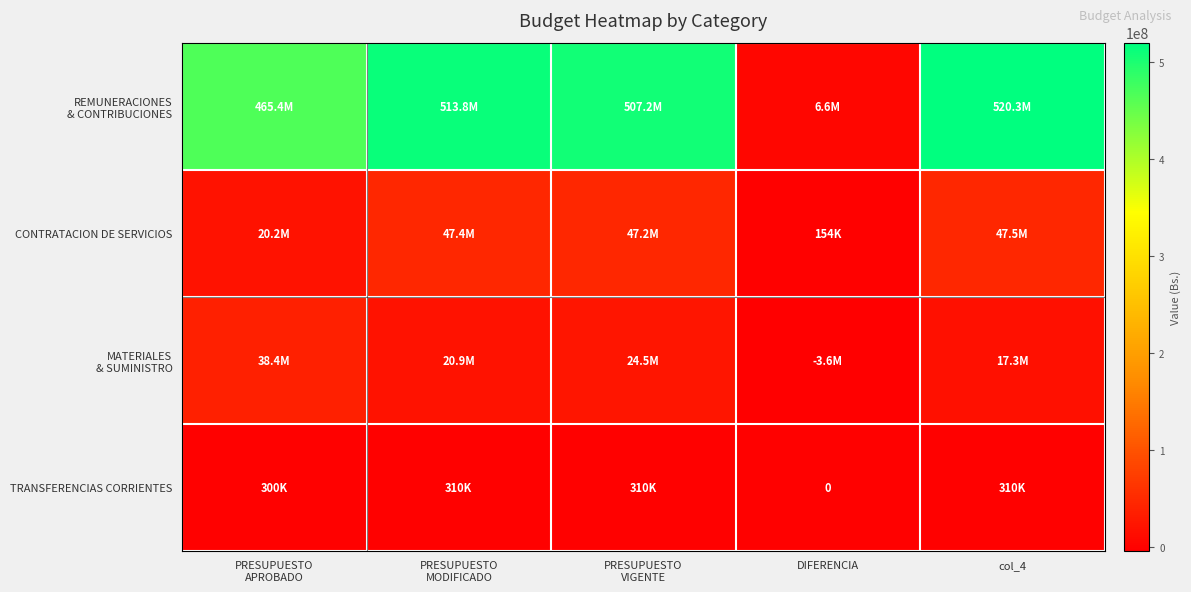

True or false: CONTRATACION DE SERVICIOS has a value of 85060652.9 at PRESUPUESTO MODIFICADO.

False